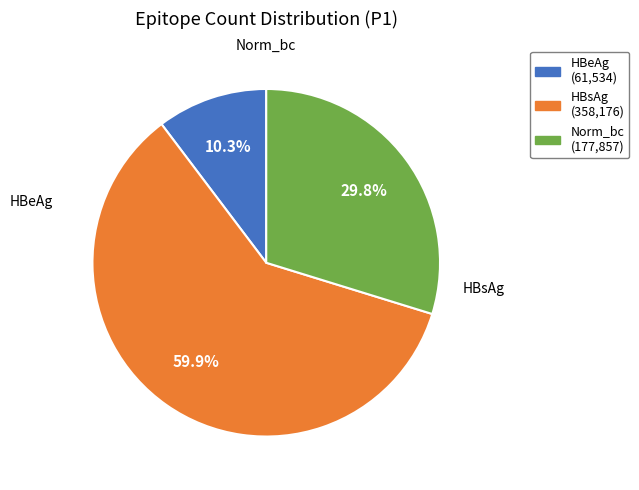

Which category accounts for the majority?

HBsAg